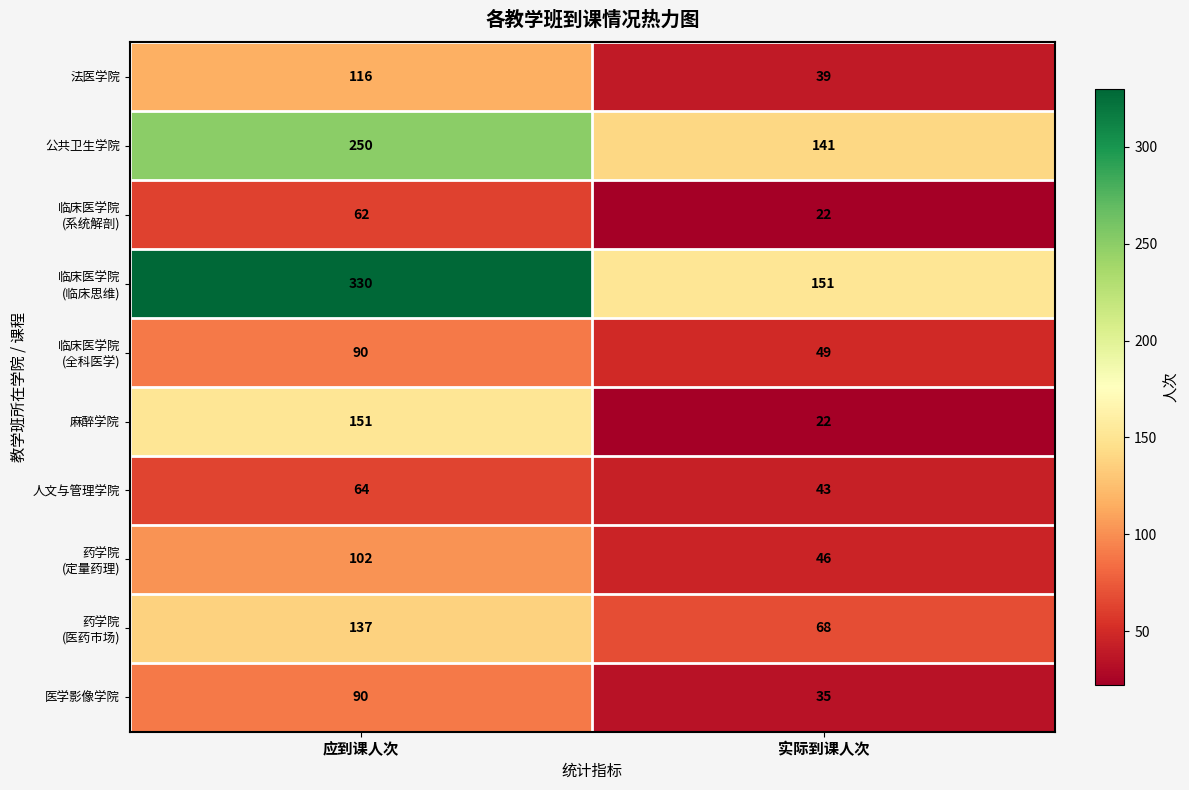

Count the number of data series in this chart.

10